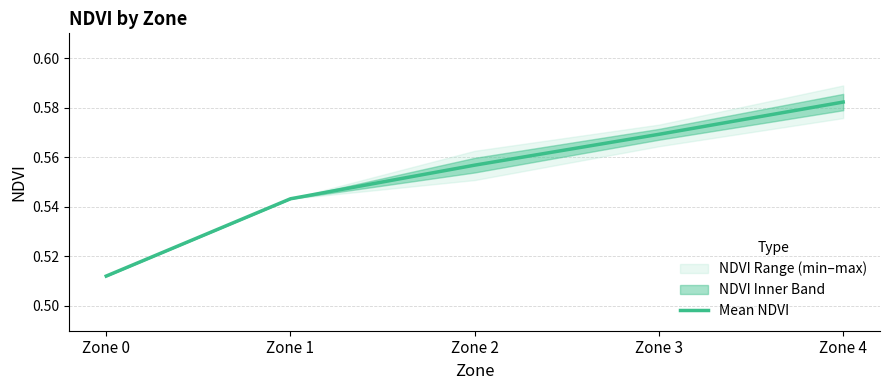

The value at Zone 1 is 0.5. True or false?

True